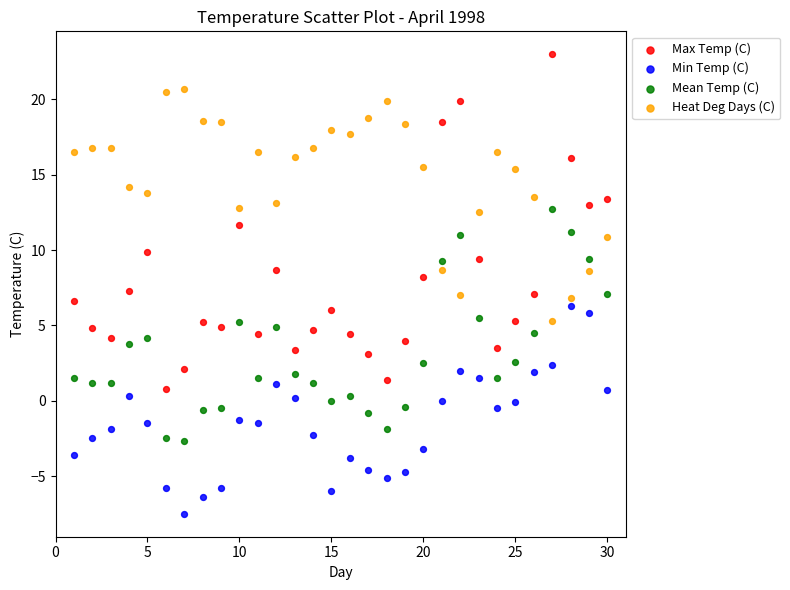

What are all the series names shown in the legend?

Max Temp (C), Min Temp (C), Mean Temp (C), Heat Deg Days (C)